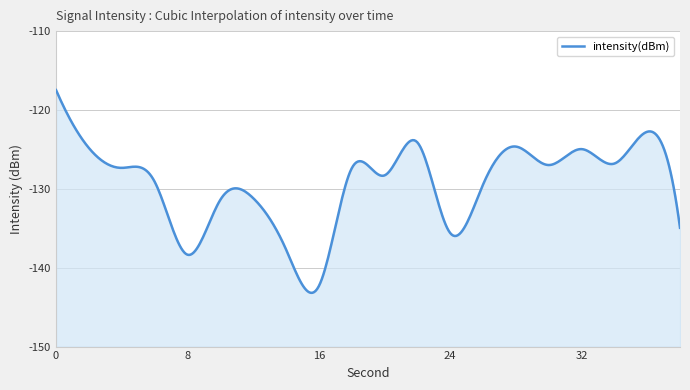

List the labels in order of value, largest first.

0, 36, 22, 28, 2, 32, 34, 30, 4, 18, 20, 6, 26, 12, 10, 38, 24, 14, 8, 16